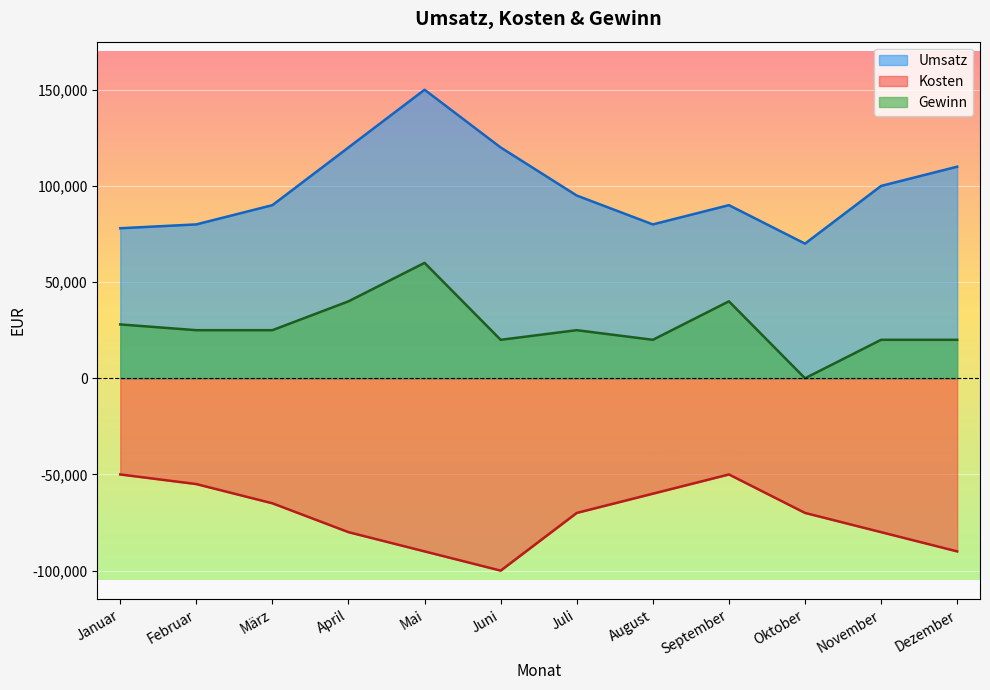

Rank the categories by Umsatz value from highest to lowest.

Mai, April, Juni, Dezember, November, Juli, März, September, Februar, August, Januar, Oktober